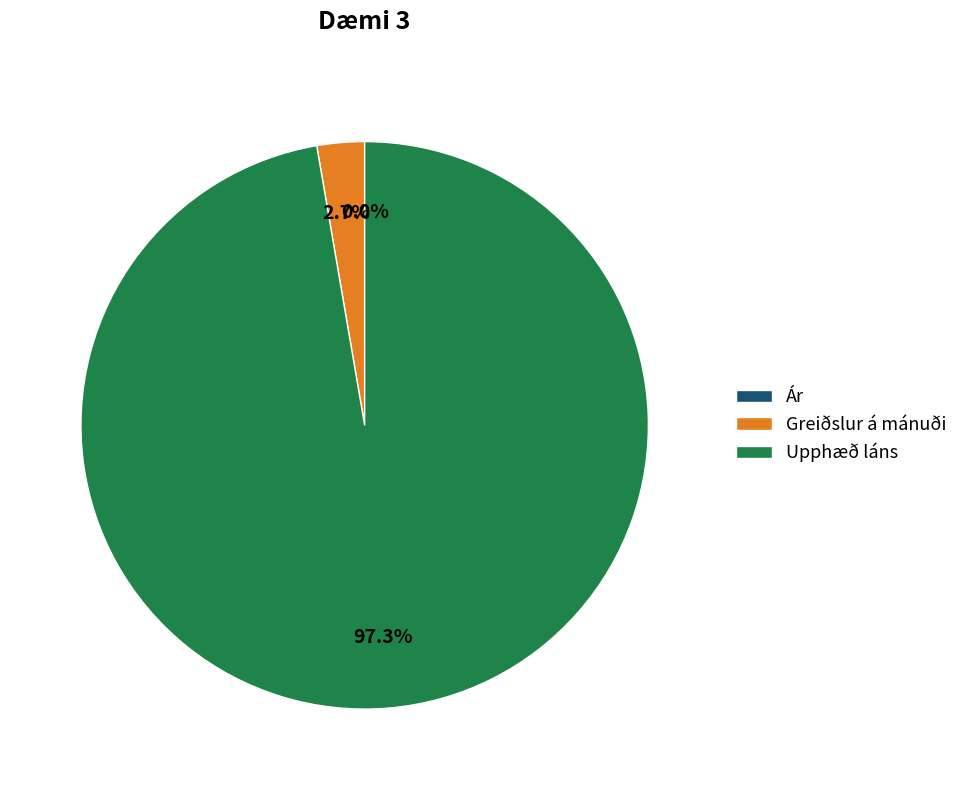

Which slice is the largest?

Upphæð láns